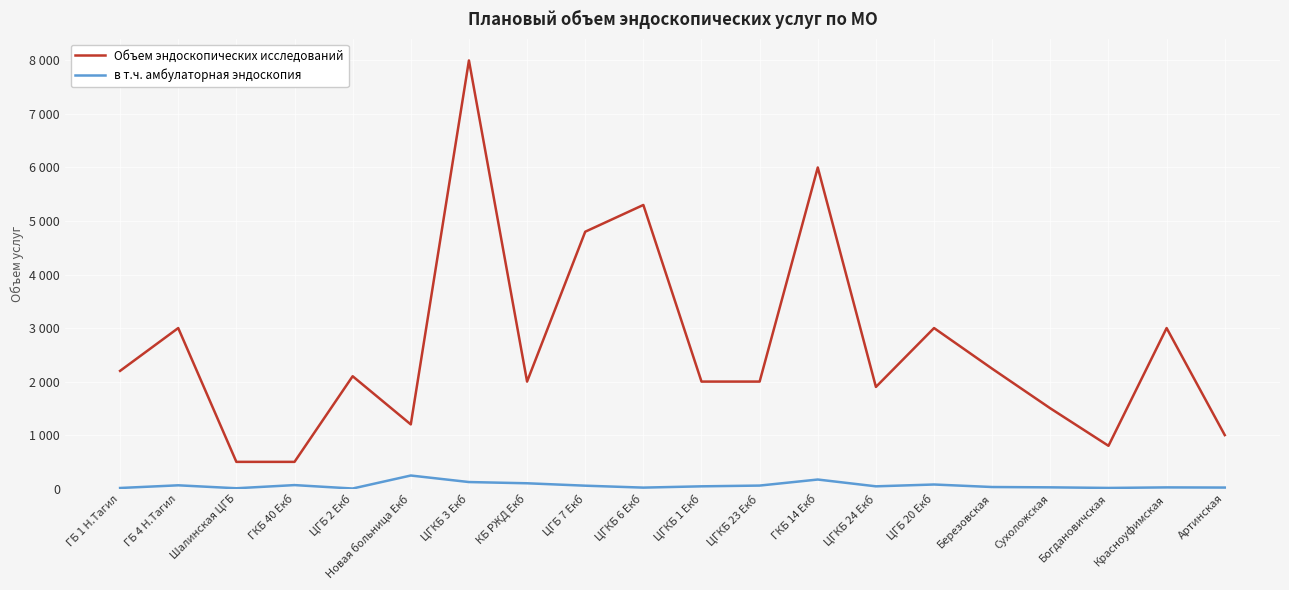

What is the sum of all в т.ч. амбулаторная эндоскопия values?

1191